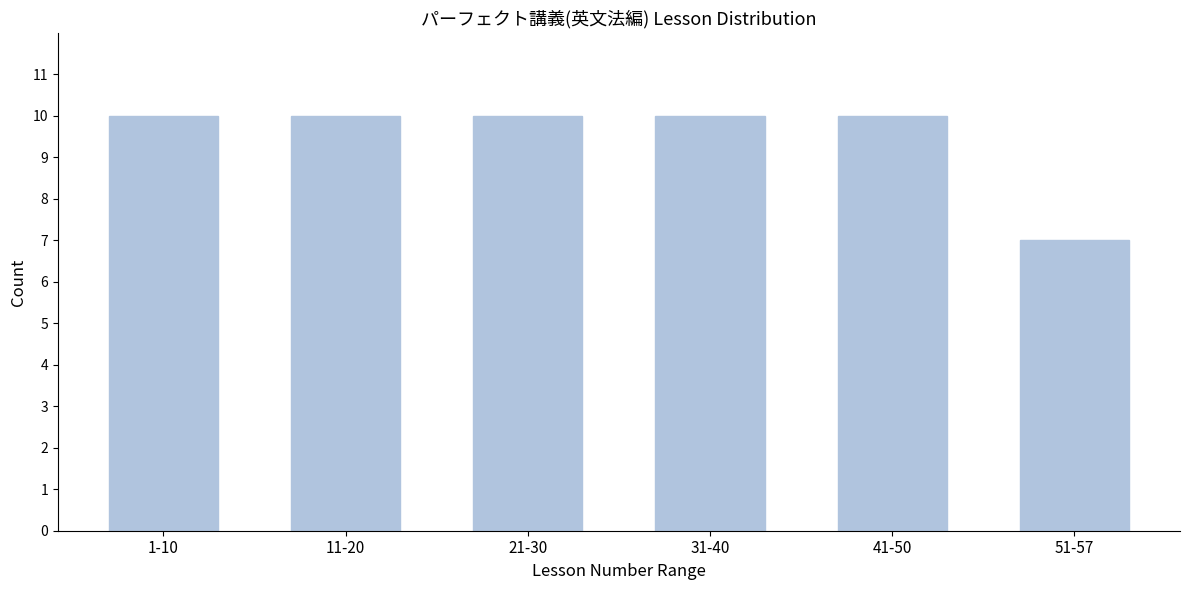

Reading right to left, extract all data points from this chart.

7	10	10	10	10	10